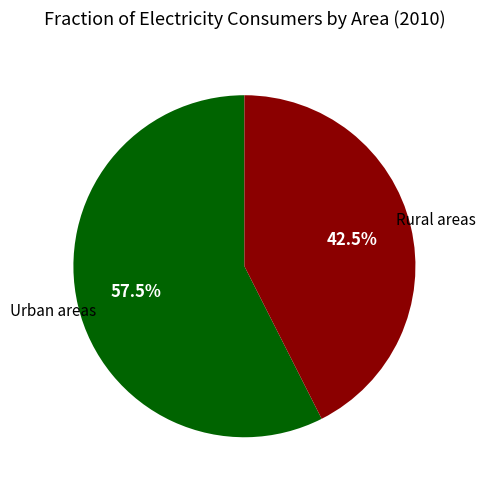

Does any single category account for the majority?

Yes